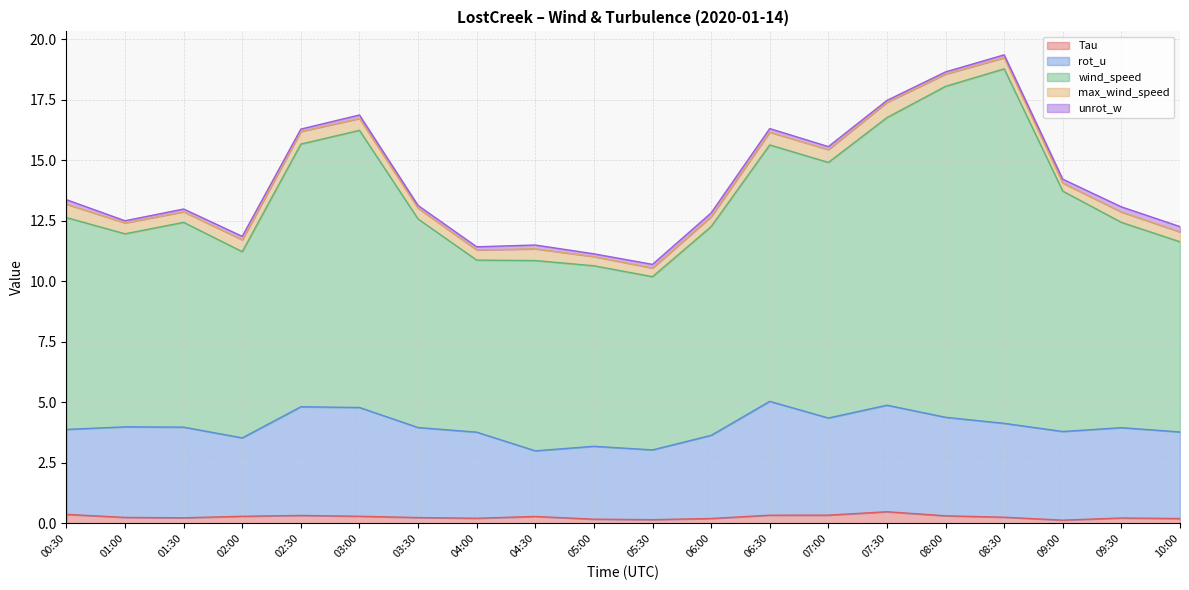

What is the highest value of the Tau series?

0.5